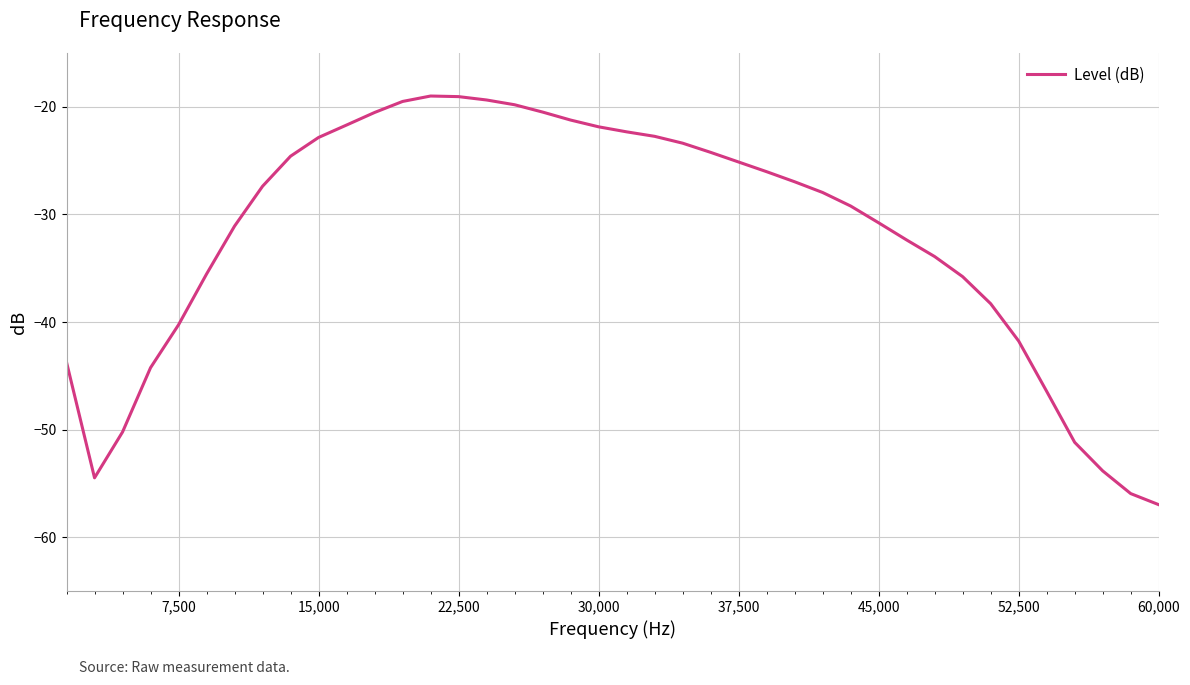

What is the minimum value shown in the chart?

-57.0